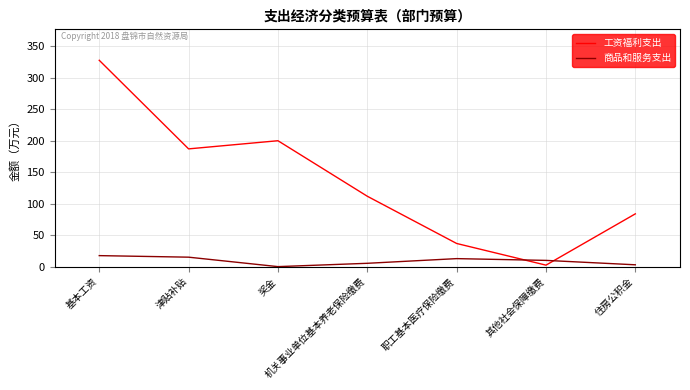

What is the maximum value for 工资福利支出?

327.8